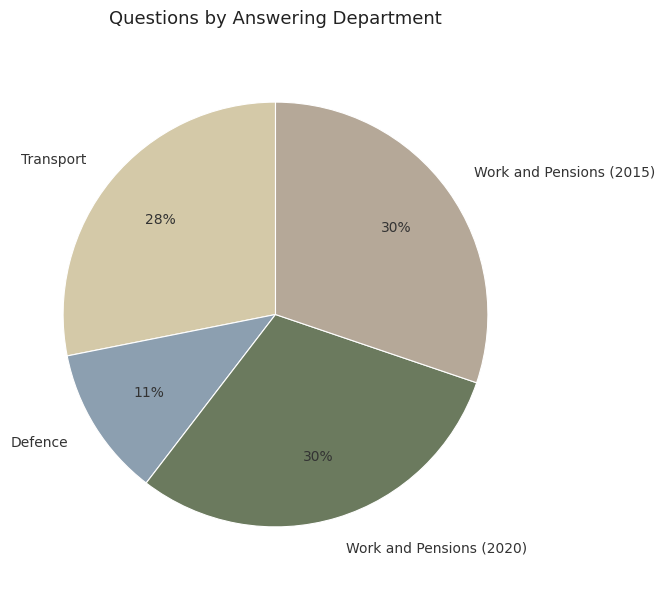

Combined, do Transport and Work and Pensions (2020) account for over 50%?

Yes